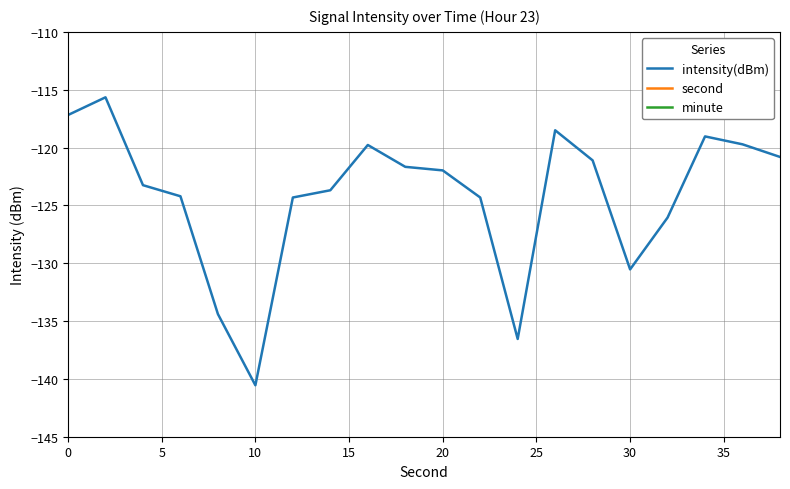

What is the maximum value for intensity(dBm)?

-115.7